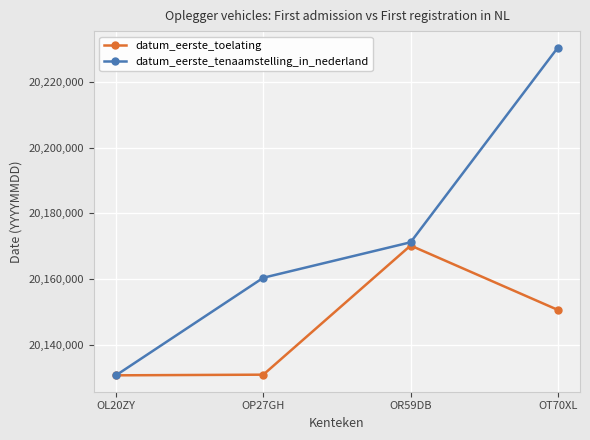

What is the greatest value displayed?

20230504